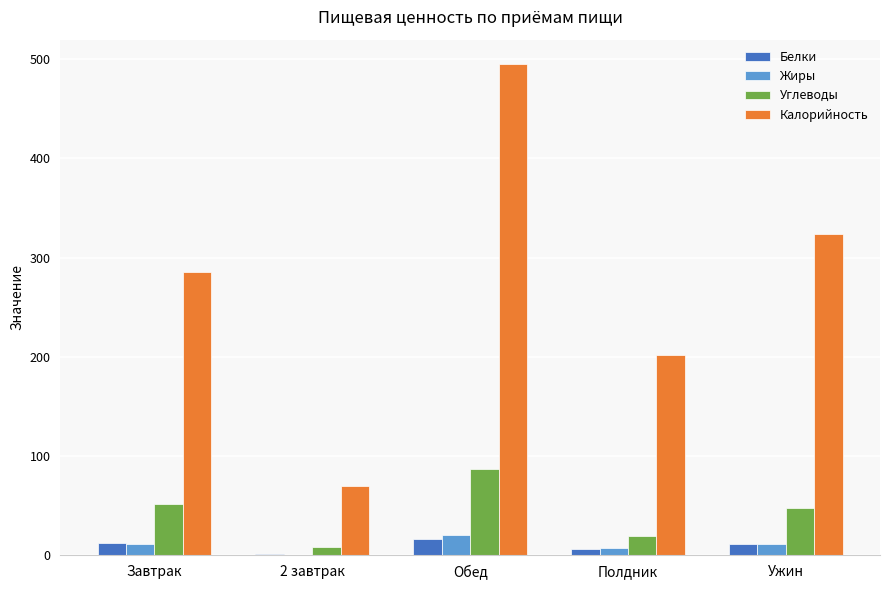

Does the chart contain stacked bars?

No